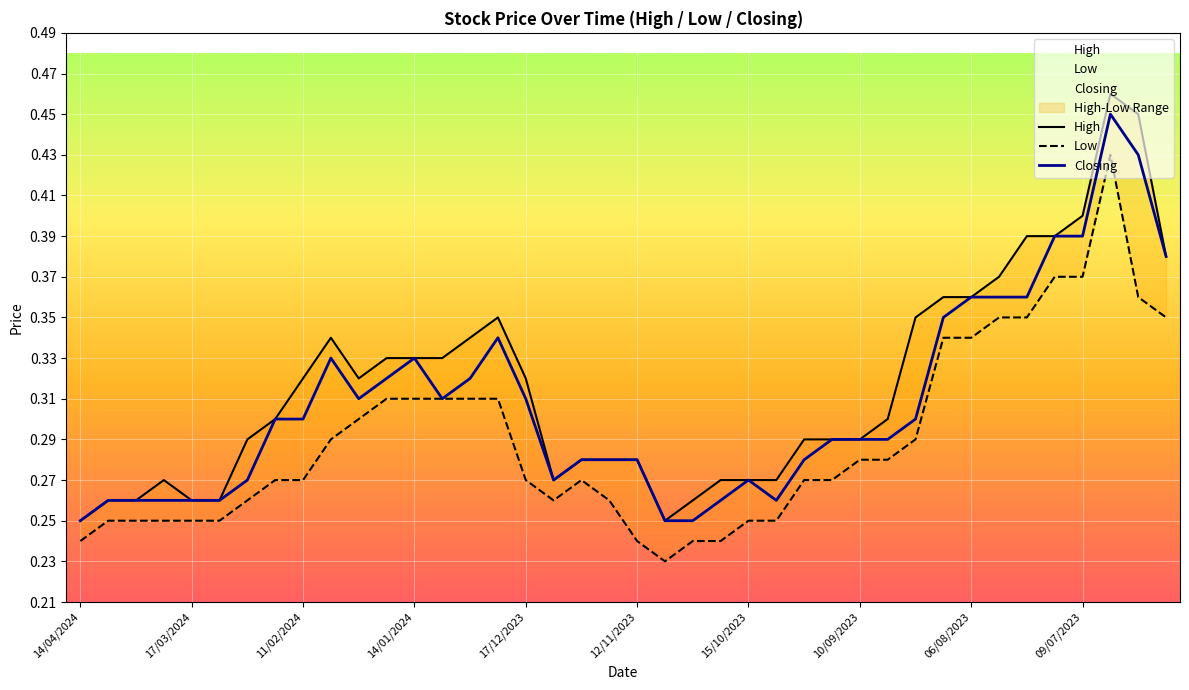

Is the value of Low at 11/02/2024 greater than the value of High at 10/03/2024?

Yes